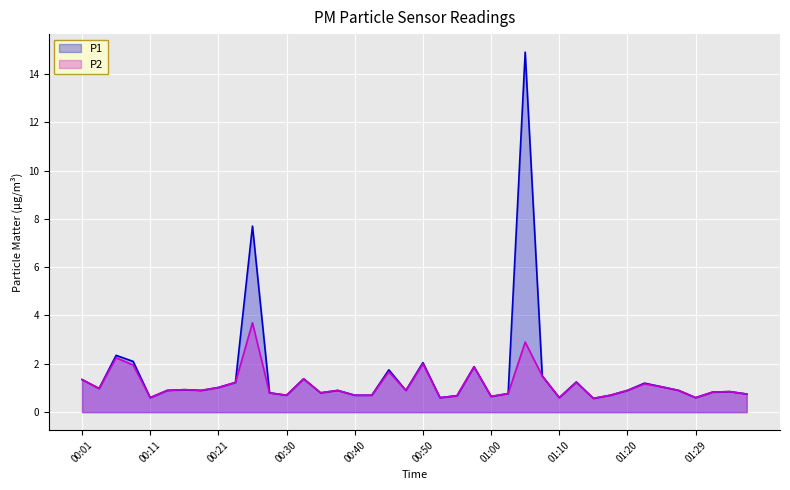

Which has a higher value, 00:50 or 00:13?

00:50